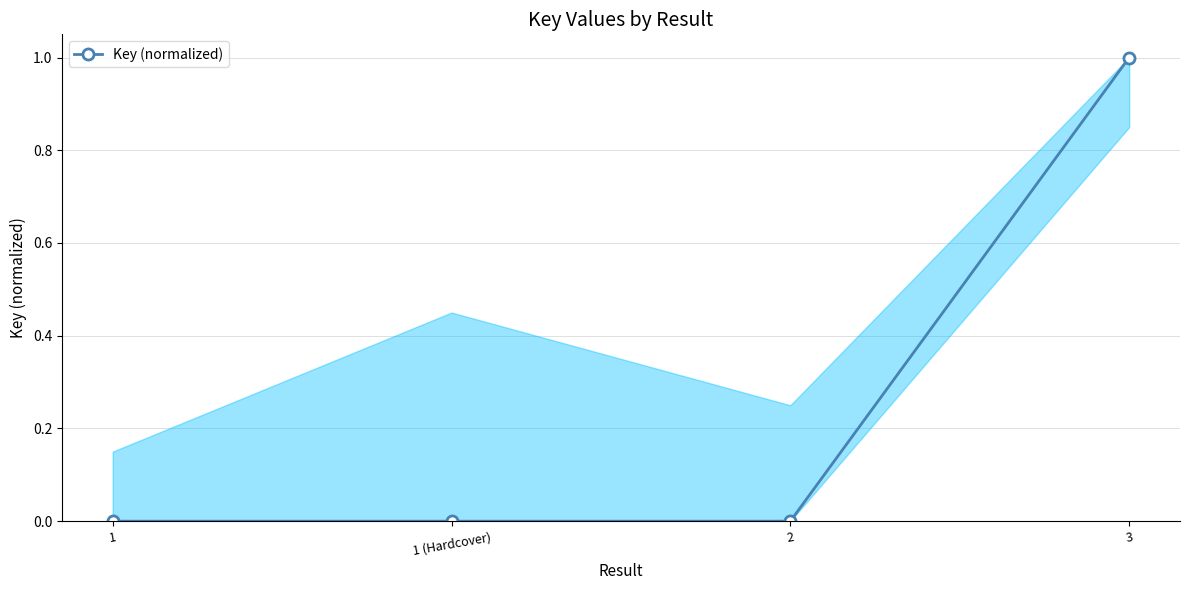

True or false: the data shows 0.0 at 1 (Hardcover).

True